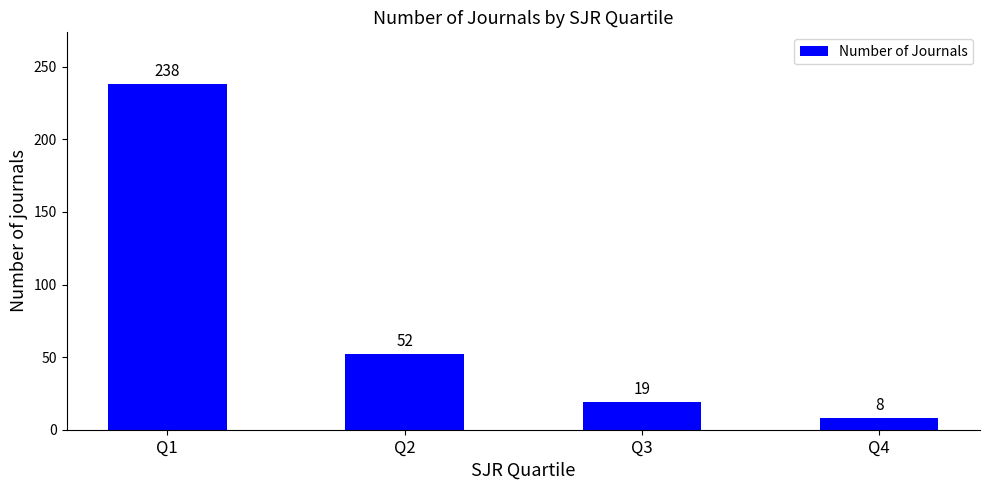

The value at Q1 is 238. True or false?

True